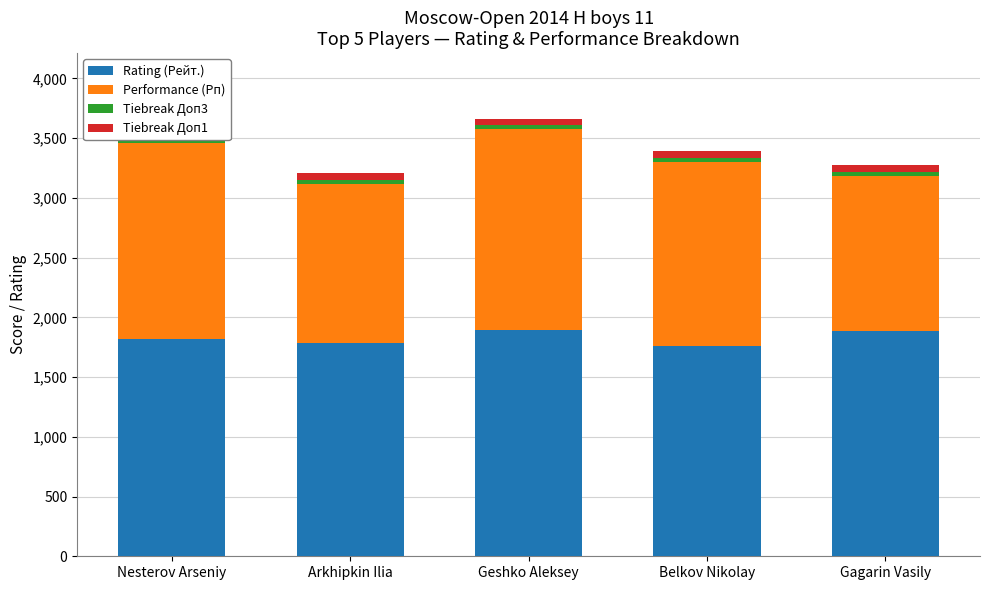

What is the sum of all Rating (Рейт.) values?

9139.0